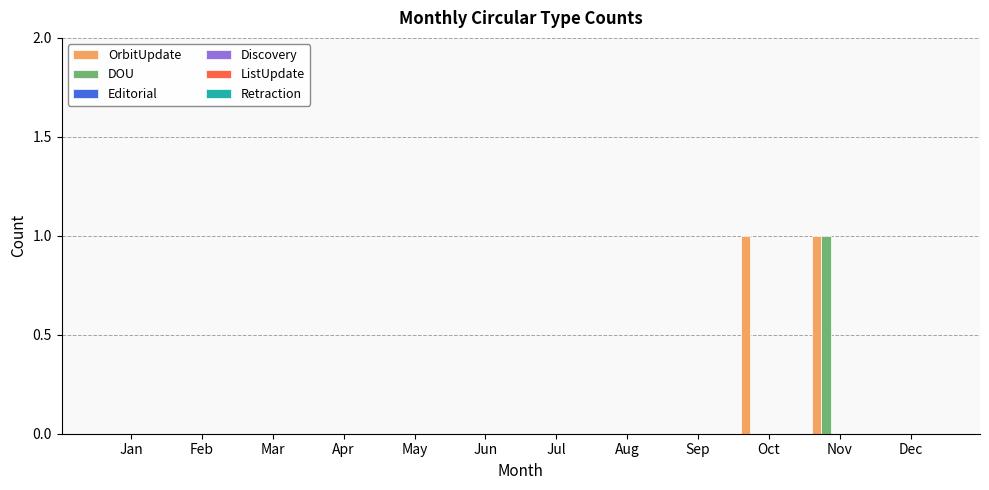

How many groups of bars are there?

12